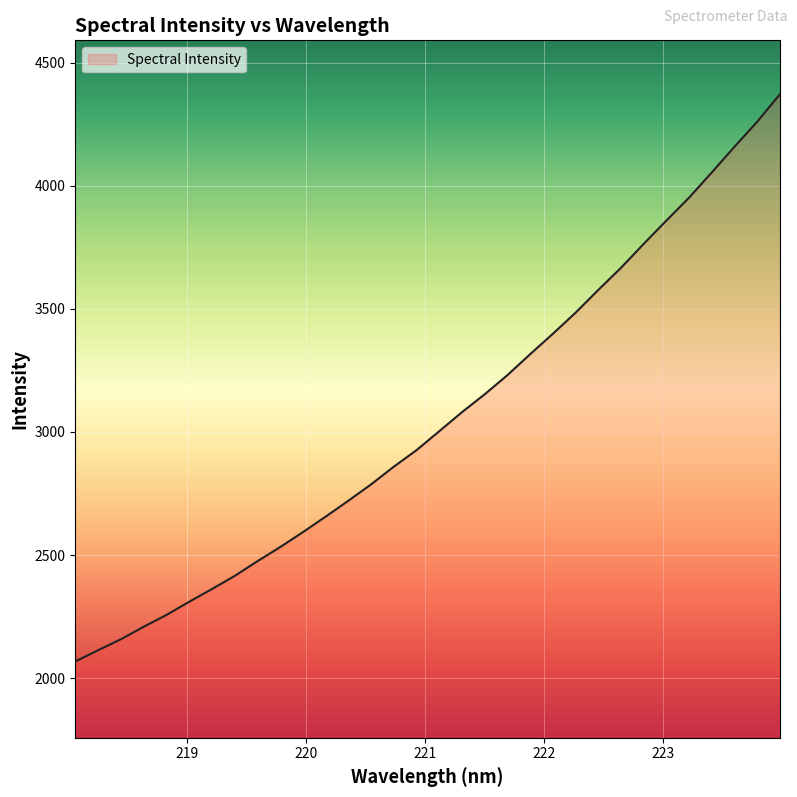

What is the minimum value shown in the chart?

2067.8